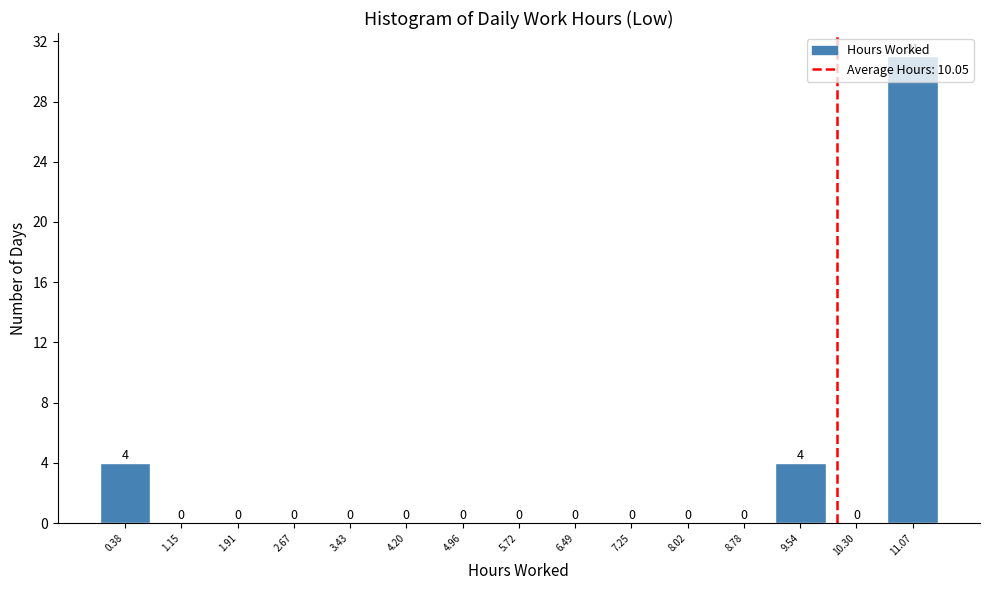

Reading left to right, list every bar in this chart as the range it spans on the x-axis followed by its height. The bar edges are not printed on the chart, so give them approximately, as read against the axis.

0.0 to 0.8: 4
0.8 to 1.5: 0
1.5 to 2.3: 0
2.3 to 3.1: 0
3.1 to 3.8: 0
3.8 to 4.6: 0
4.6 to 5.3: 0
5.3 to 6.1: 0
6.1 to 6.9: 0
6.9 to 7.6: 0
7.6 to 8.4: 0
8.4 to 9.2: 0
9.2 to 9.9: 4
9.9 to 10.7: 0
10.7 to 11.5: 31